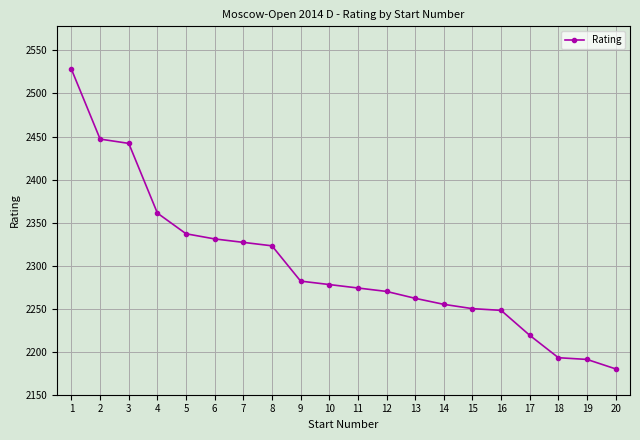

What is the difference between the maximum and minimum values?

348